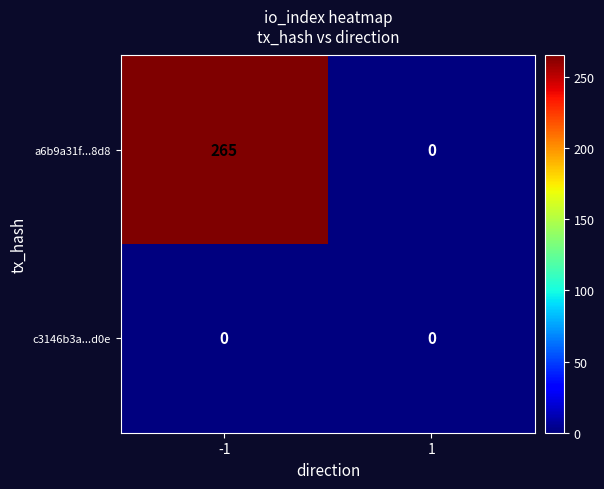

Reading right to left, extract all data points from this chart.

a6b9a31f...8d8: 0	265
c3146b3a...d0e: 0	0